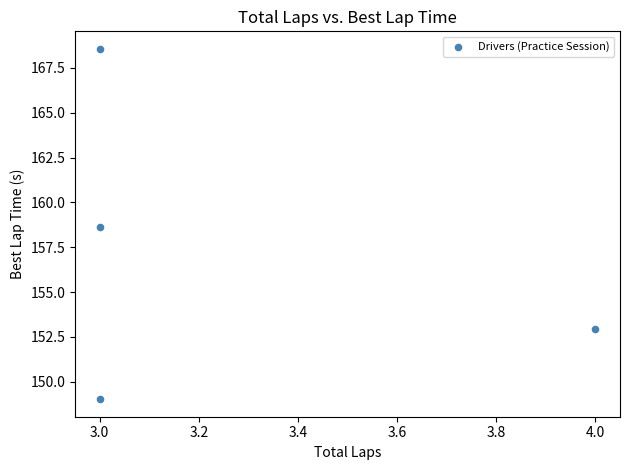

What Y value in the scatter plot is closest to 158?

158.6